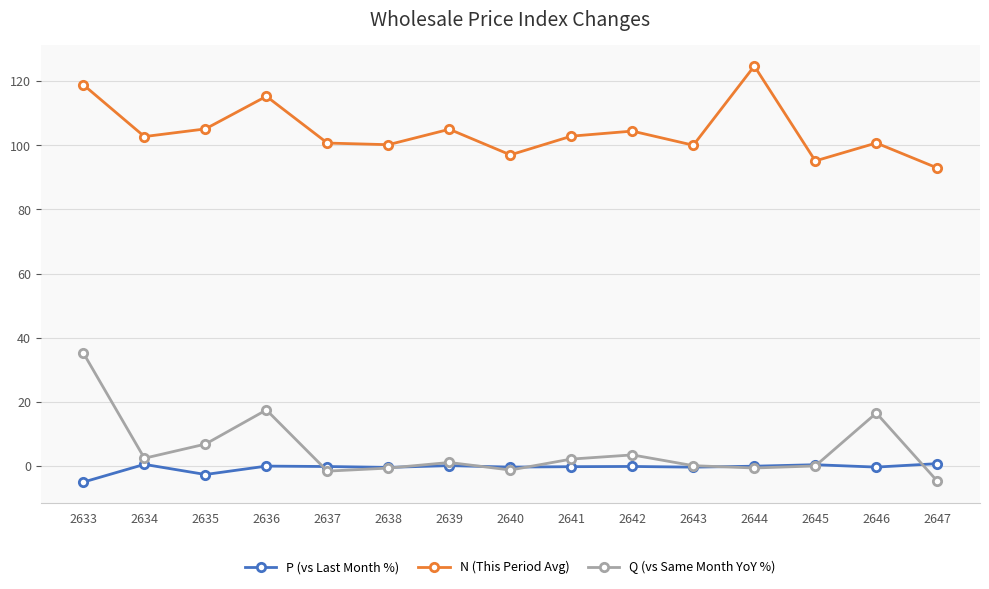

True or false: N (This Period Avg) and P (vs Last Month %) intersect in this chart.

False